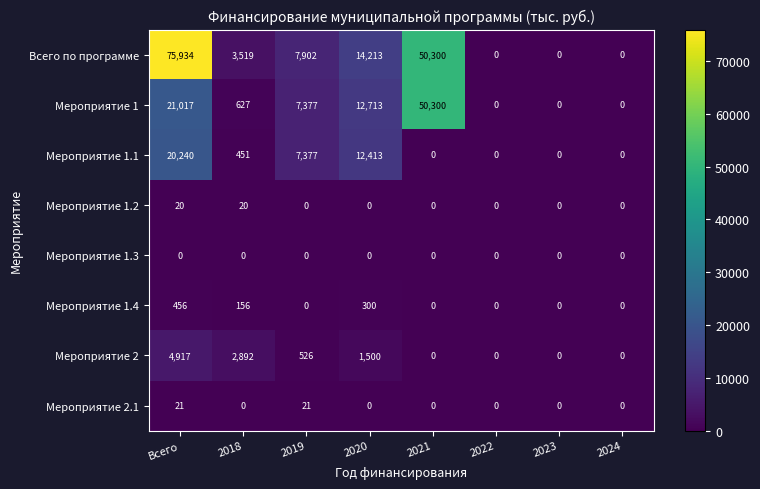

What is the greatest value displayed?

75934